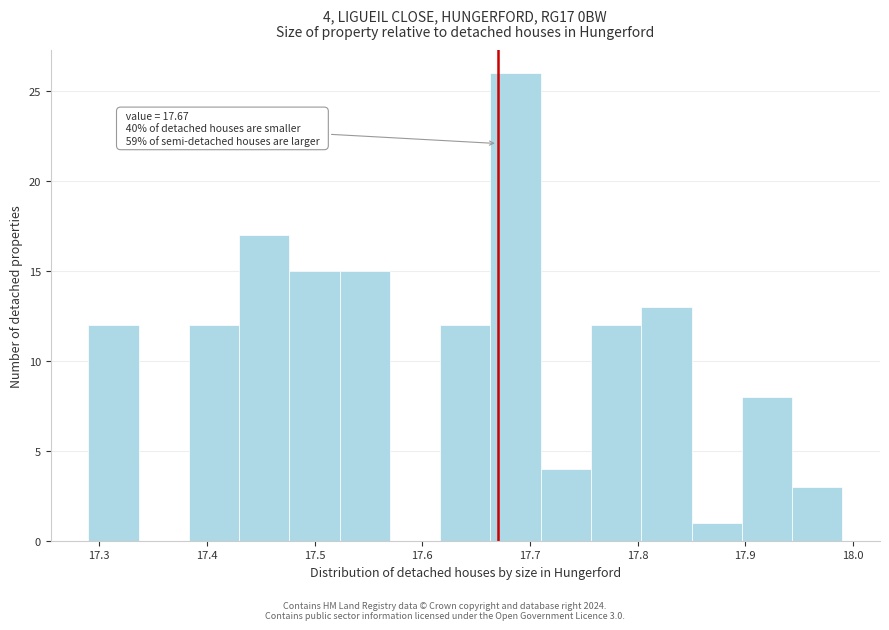

Which range on the x-axis has the tallest bar?

17.66 to 17.71